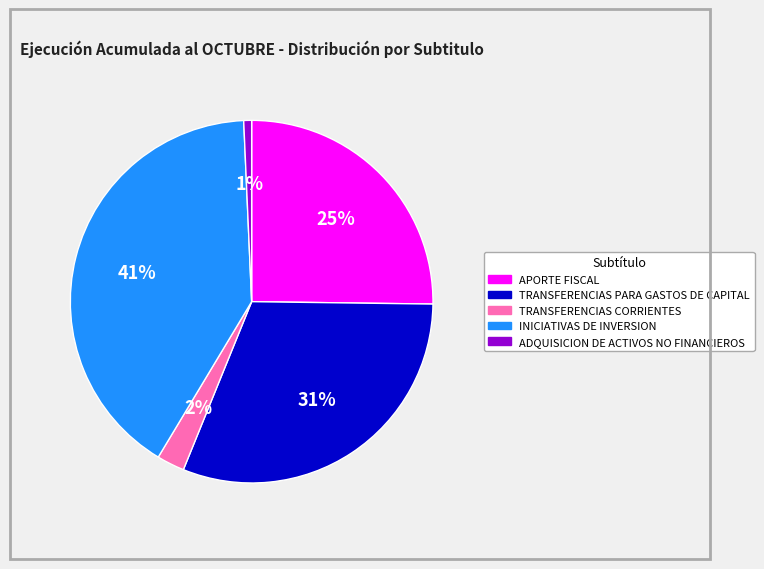

How many segments does this pie chart have?

5